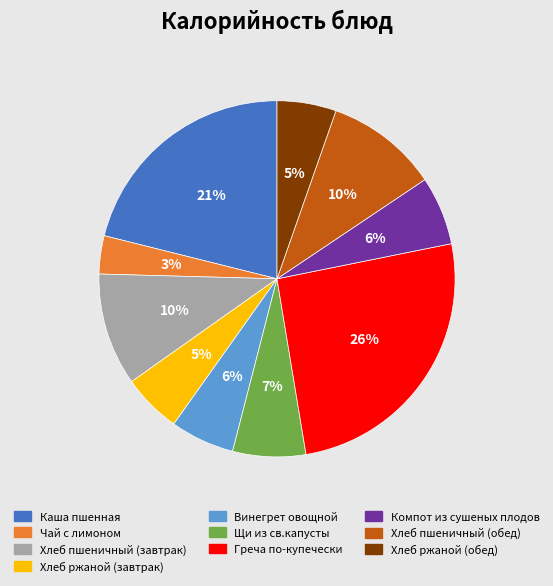

Between Щи из св.капусты and Каша пшенная, which is larger?

Каша пшенная